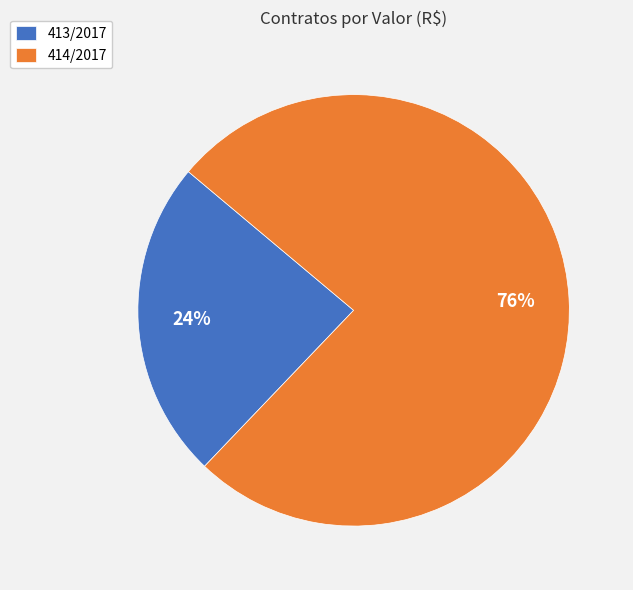

Does any single category account for the majority?

Yes